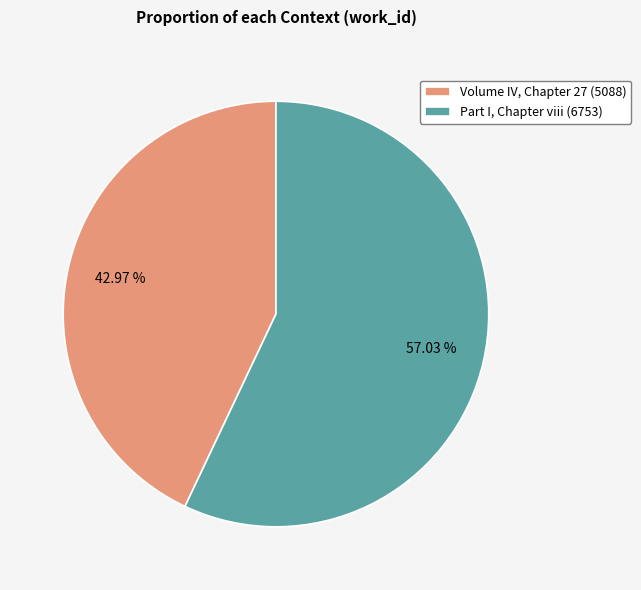

What is the ratio of the value at Volume IV, Chapter 27 (5088) to the value at Part I, Chapter viii (6753)?

0.8